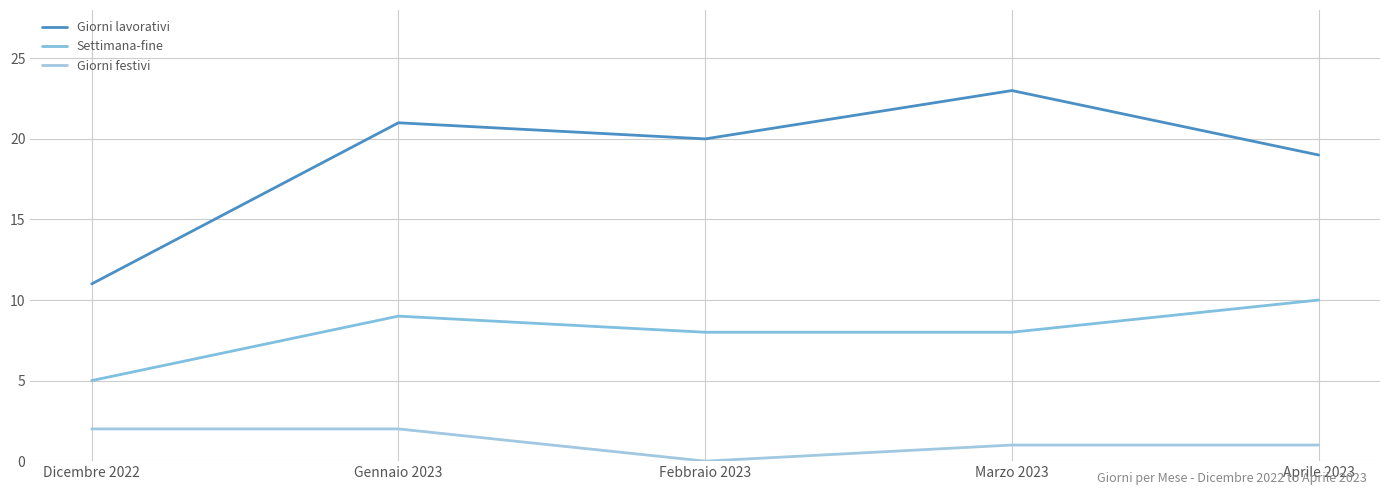

How many distinct data groups are displayed?

3